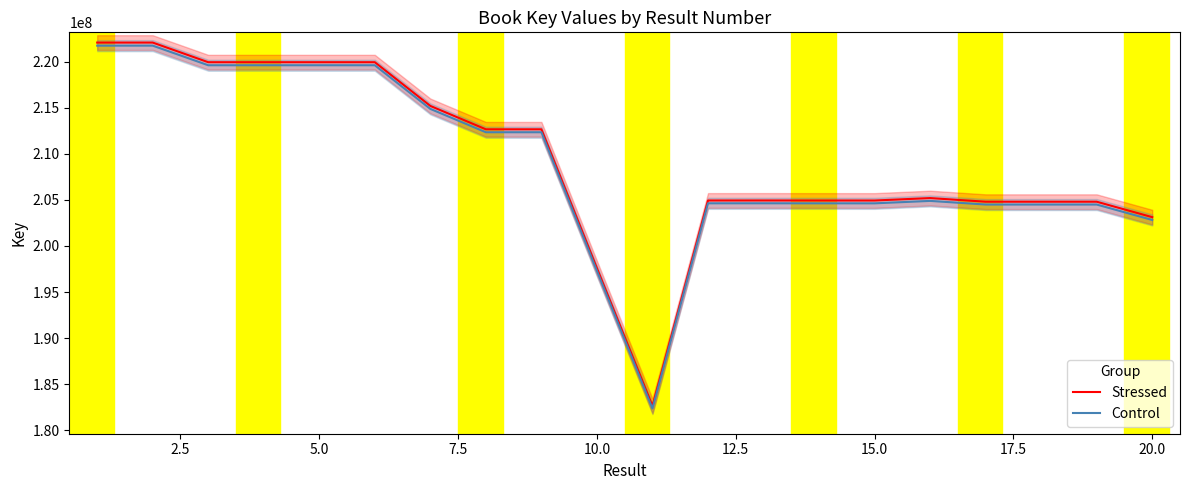

How many distinct data groups are displayed?

2